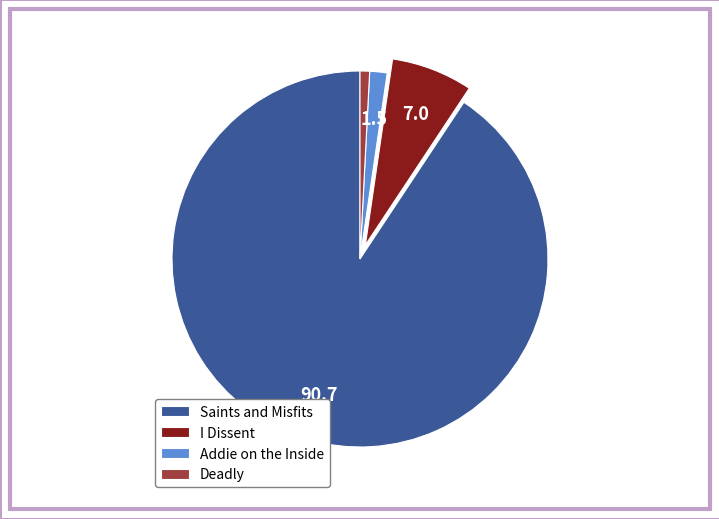

Is there a majority slice in this chart?

Yes